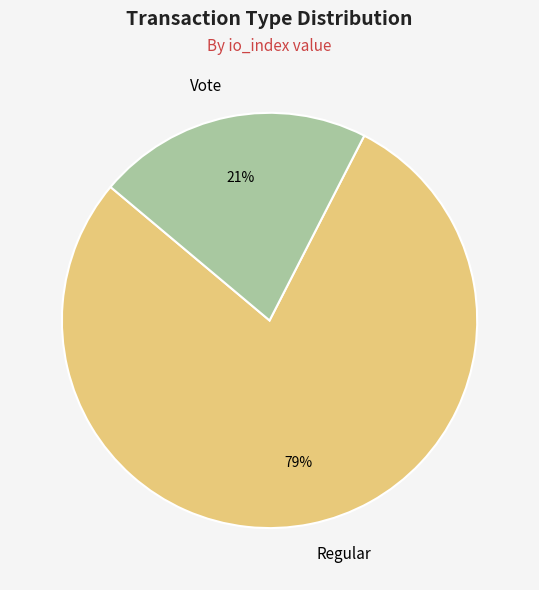

Count the number of slices in the pie.

2